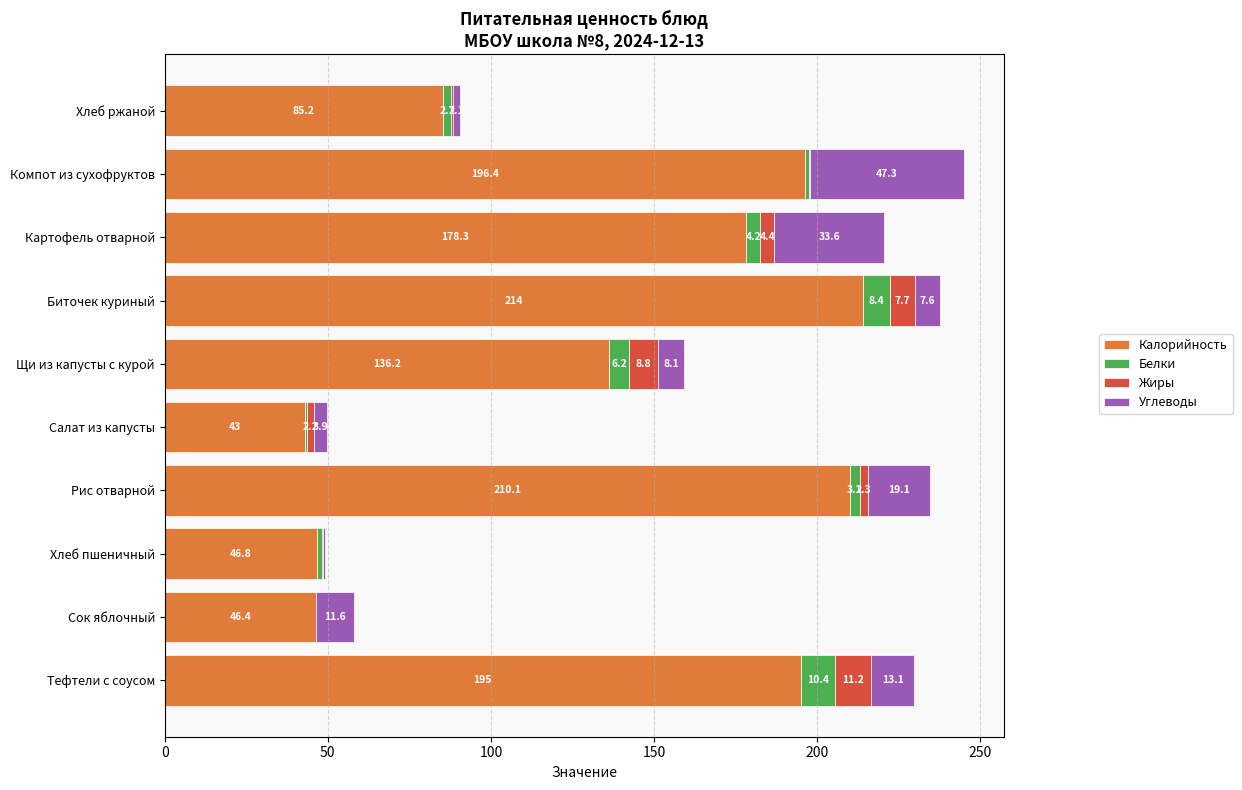

Where is Калорийность nearest to the value 128?

Щи из капусты с курой